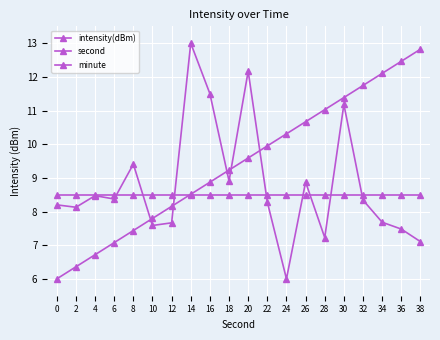

Is it true that minute equals 1.8 at 8?

False